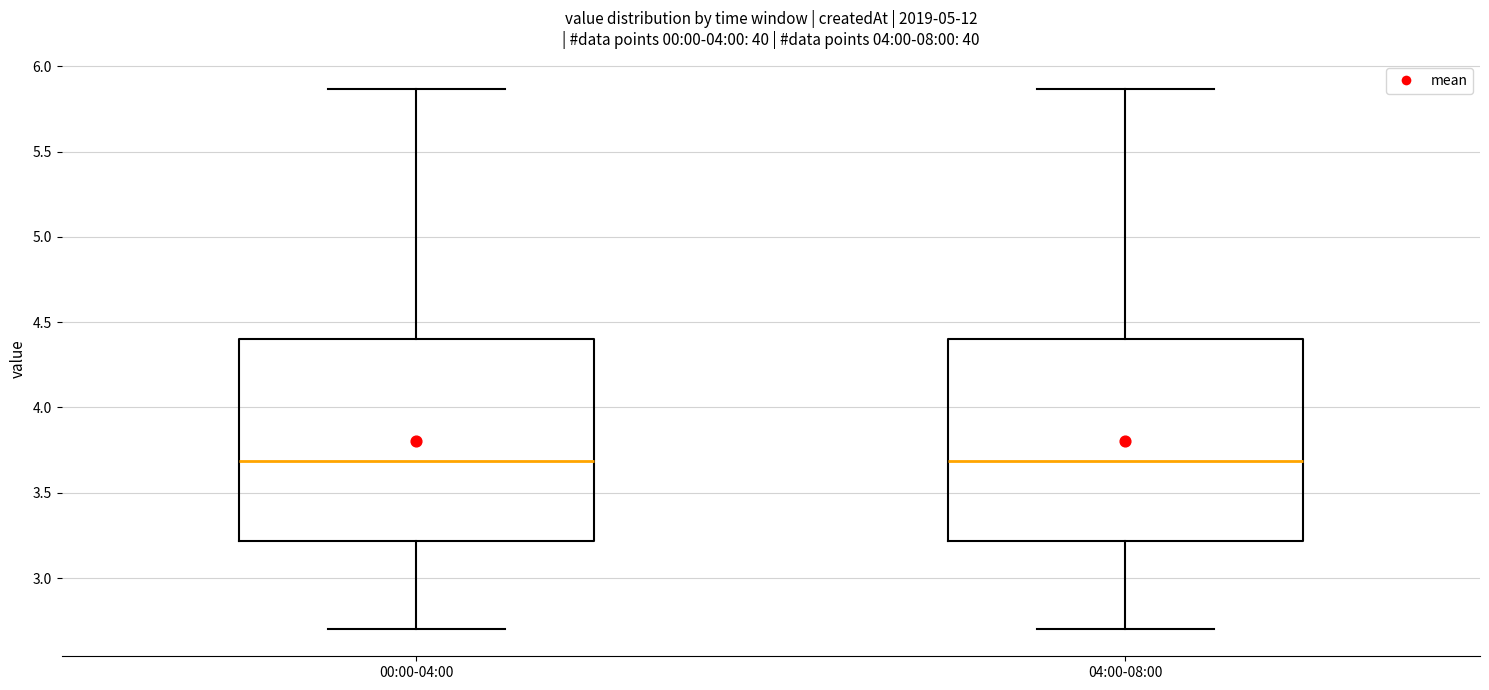

Where does the lower whisker of the box for 00:00-04:00 end on the y-axis? The values are not printed on the chart, so give them approximately, as read against the axis.

2.70